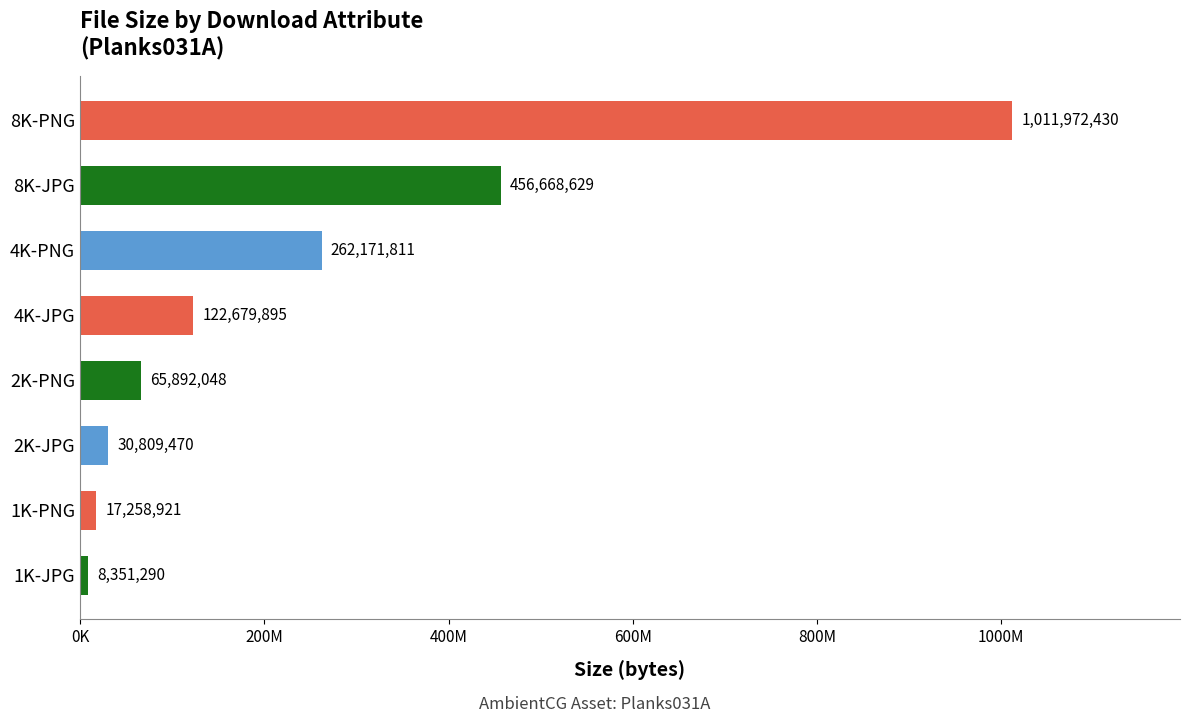

What is the difference between the second highest and second lowest values?

439409708